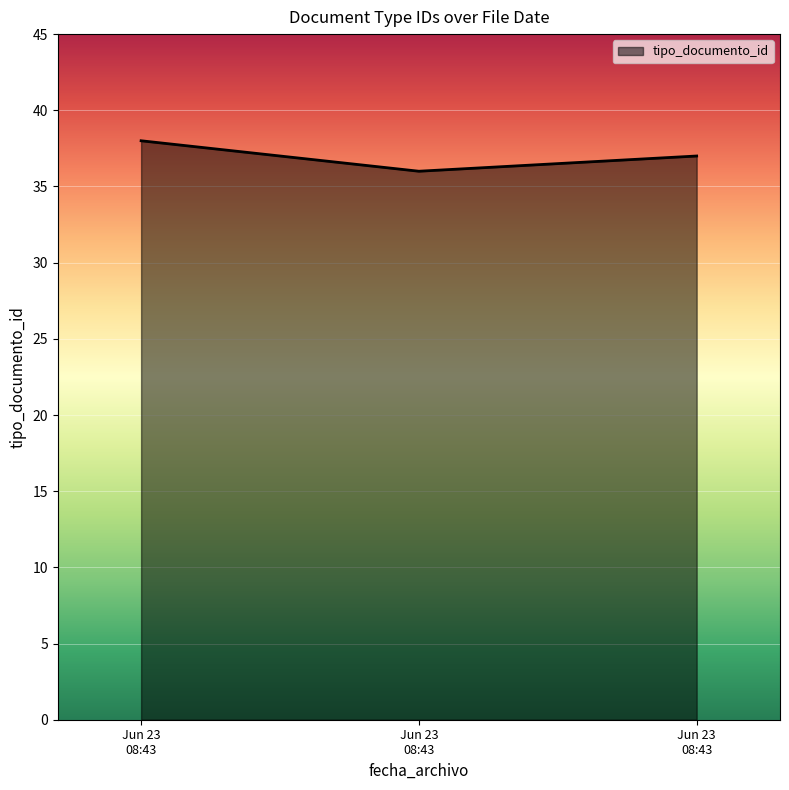

Rank the categories by value from highest to lowest.

Jun 23 08:43, Jun 23 08:43, Jun 23 08:43